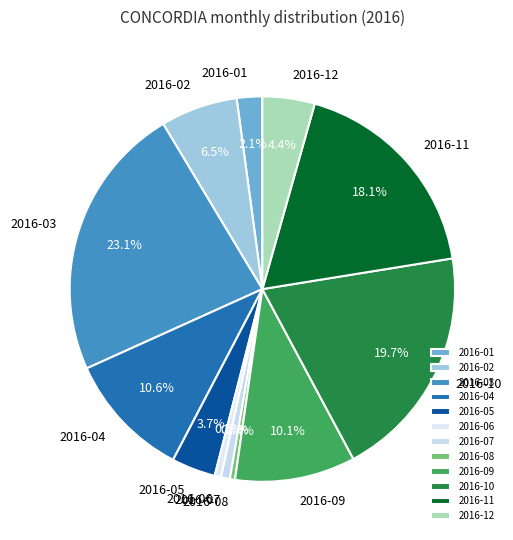

Between 2016-11 and 2016-05, which is larger?

2016-11